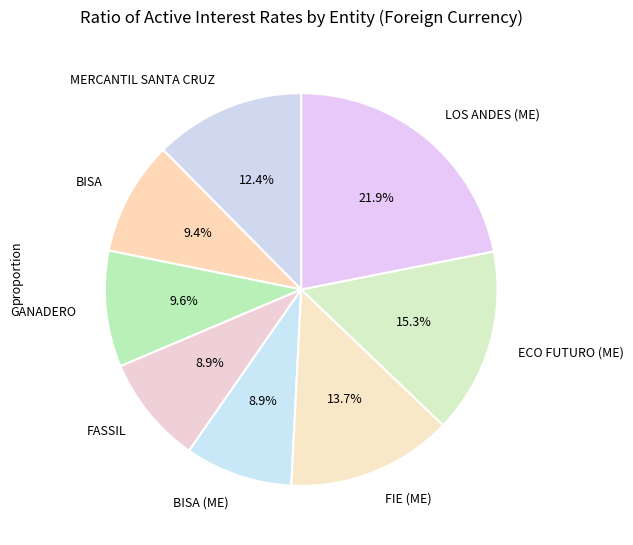

Approximately how many times larger is the value at BISA (ME) compared to BISA?

0.9